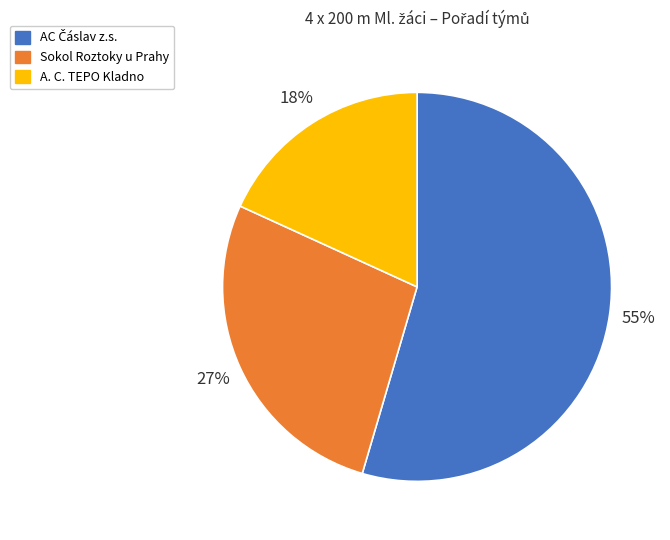

What is the ratio of the value at A. C. TEPO Kladno to the value at Sokol Roztoky u Prahy?

0.7